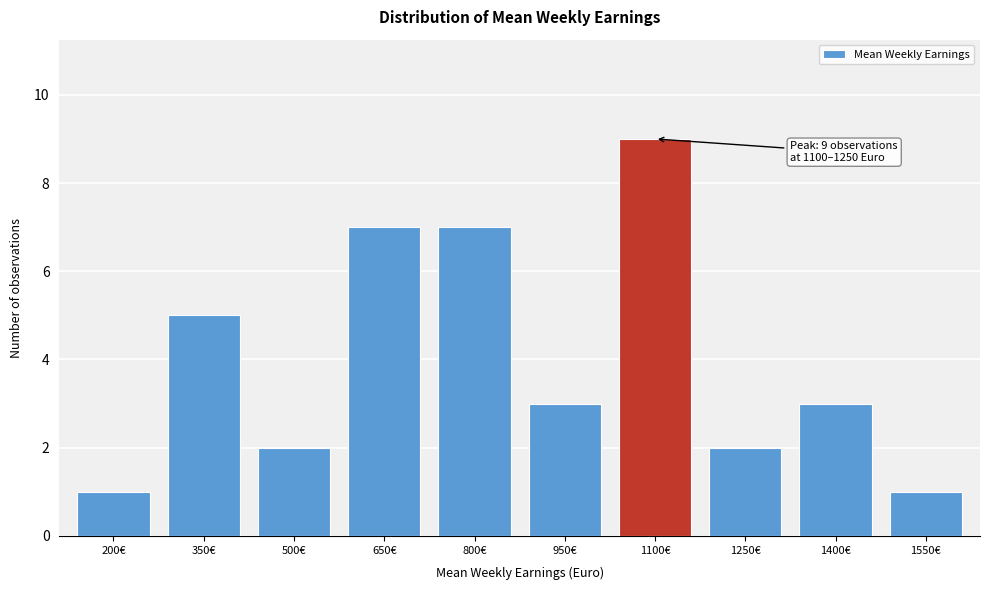

Reading right to left, list all the values displayed in this chart.

1	3	2	9	3	7	7	2	5	1